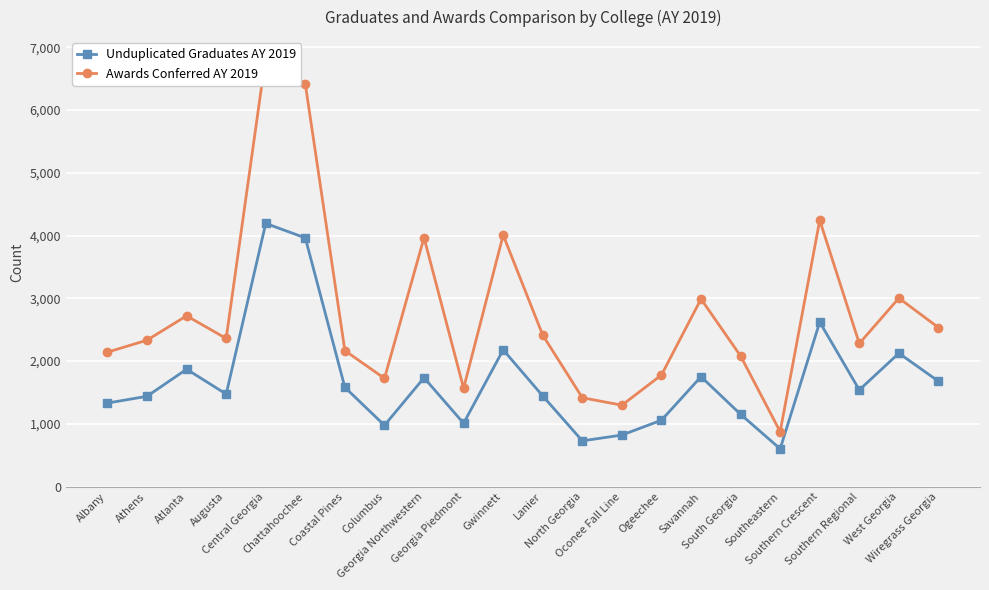

List the series in order of their overall mean, lowest first.

Unduplicated Graduates AY 2019, Awards Conferred AY 2019